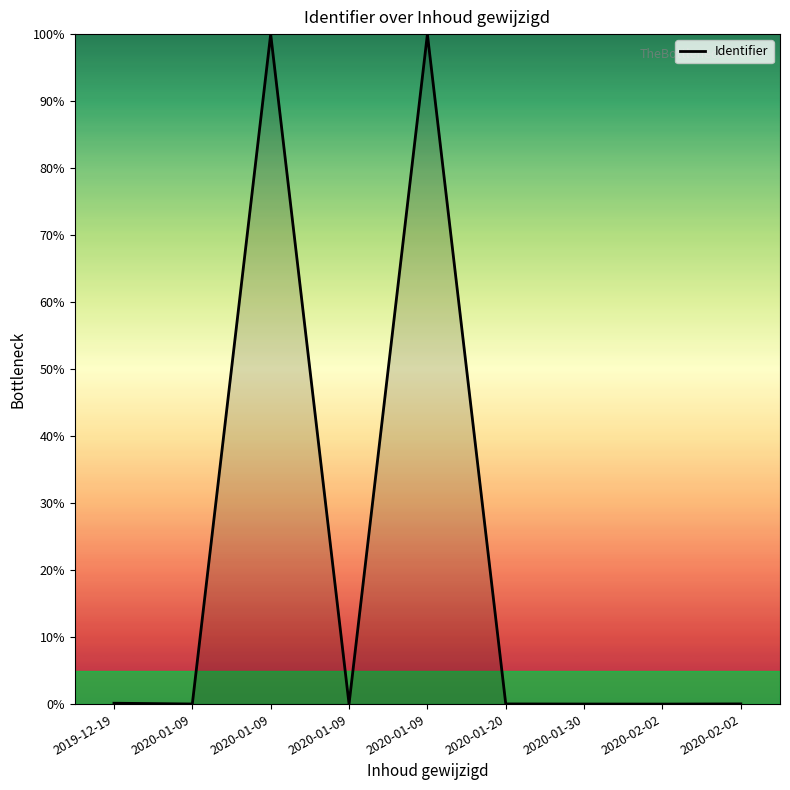

How many series are shown in this chart?

1